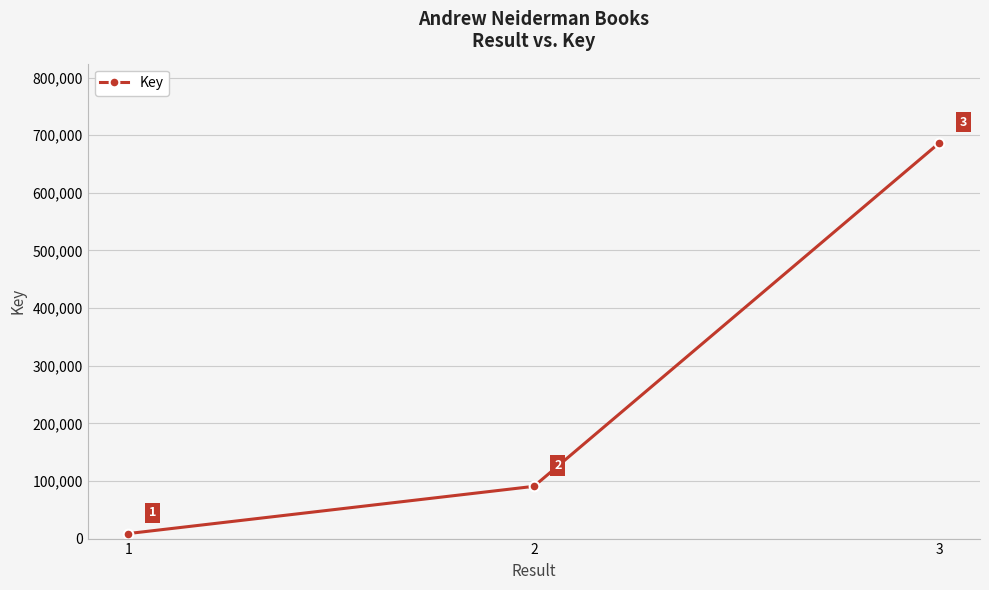

What is the approximate value at 2?

90658